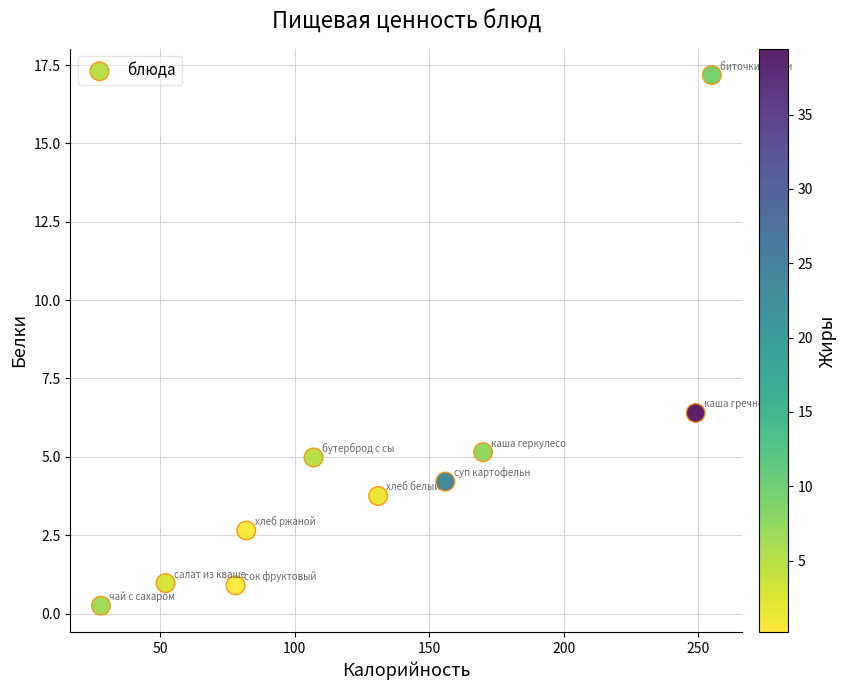

What is the average Y value?

4.6